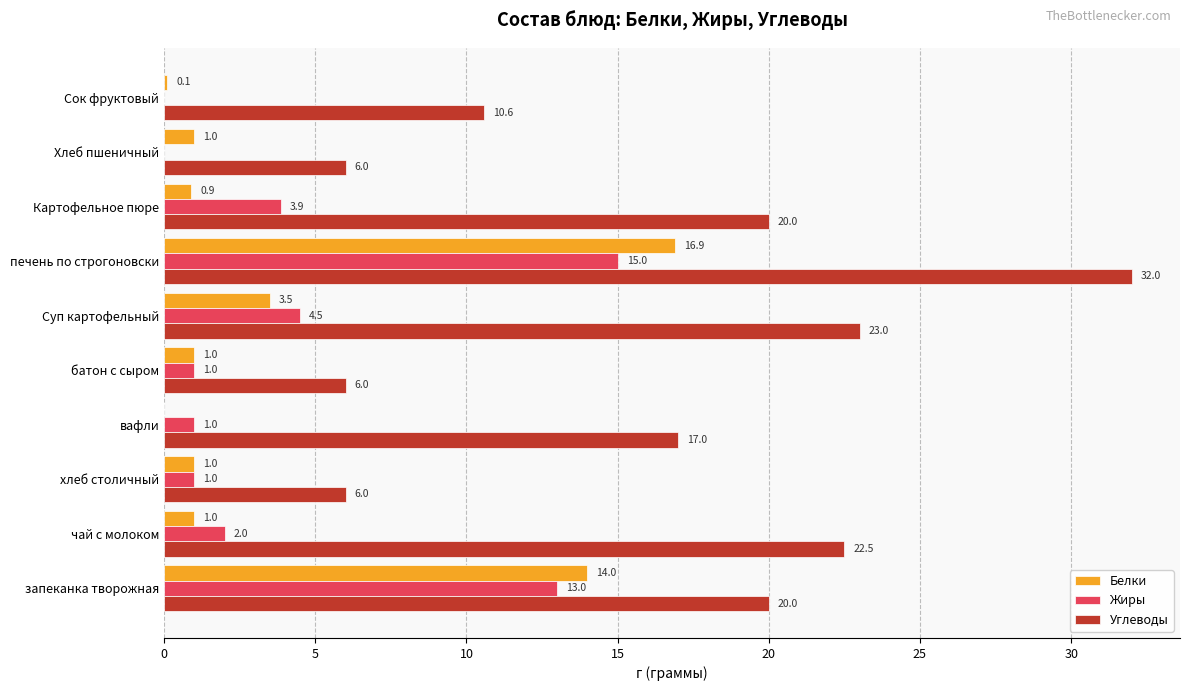

Between чай с молоком and батон с сыром, which series saw the biggest shift?

Углеводы